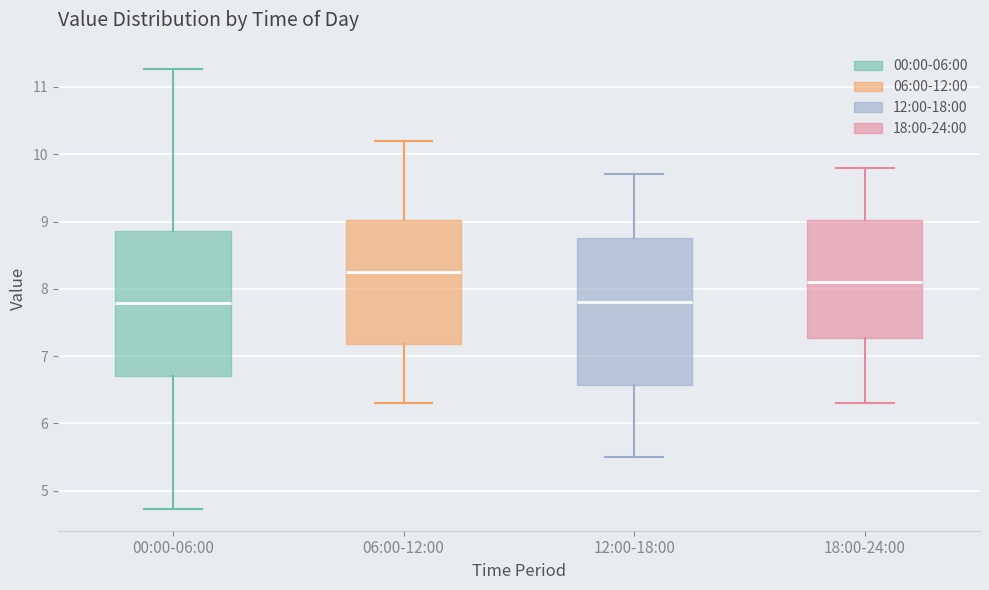

Reading left to right, transcribe this box plot: for each box, give where its median line is, the range the box spans, and where its two whiskers end, as read against the y-axis. The values are not printed on the chart, so give them approximately, as read against the axis.

00:00-06:00: median 7.8, box 6.7 to 8.9, whiskers 4.7 to 11.3
06:00-12:00: median 8.3, box 7.2 to 9.0, whiskers 6.3 to 10.2
12:00-18:00: median 7.8, box 6.6 to 8.8, whiskers 5.5 to 9.7
18:00-24:00: median 8.1, box 7.3 to 9.0, whiskers 6.3 to 9.8